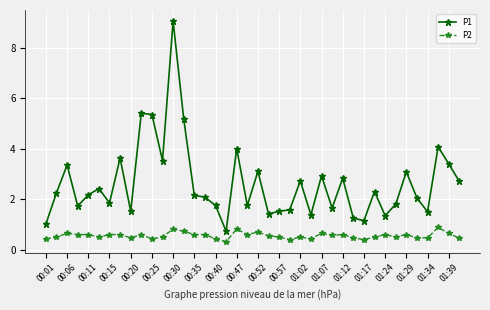

What is the value of the P1 point at the 35th from the left?

3.1